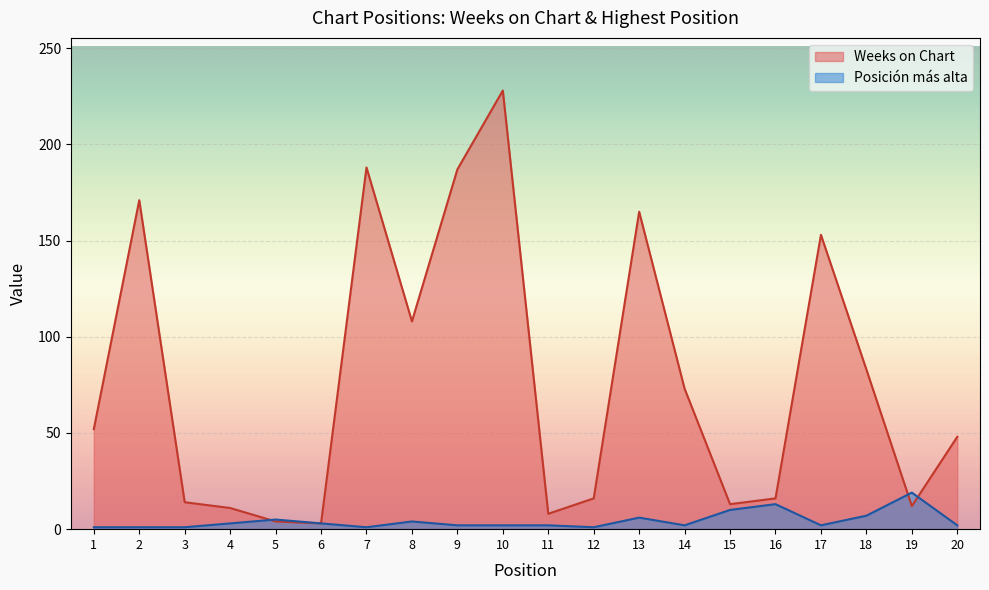

How many values in the Posición más alta series are below 2?

5